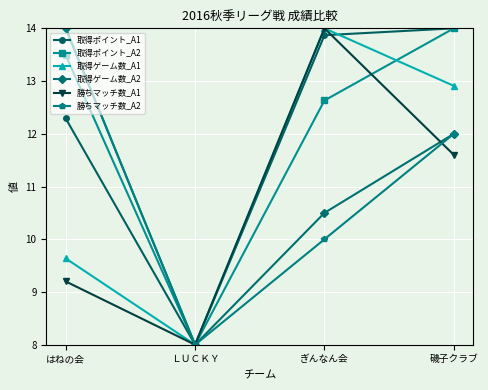

What value does the 取得ゲーム数_A2 series have at ぎんなん会?

10.5